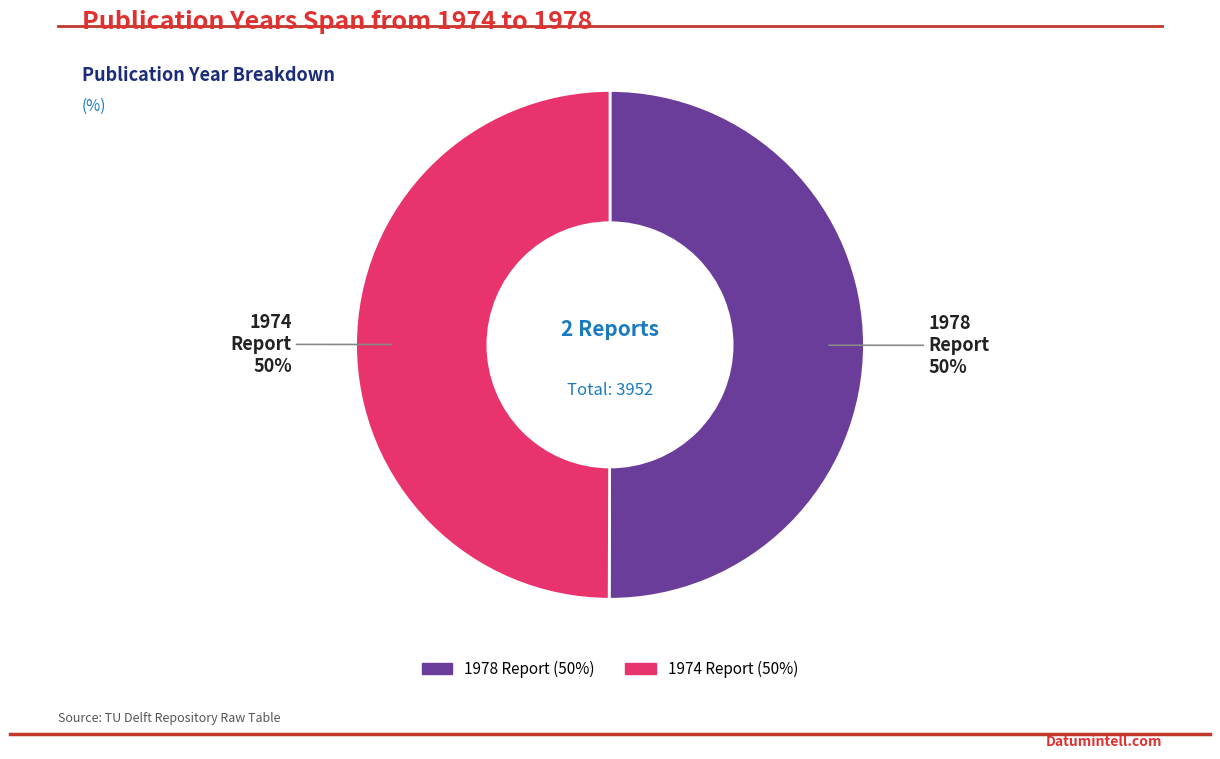

How many slices are in this pie chart?

2